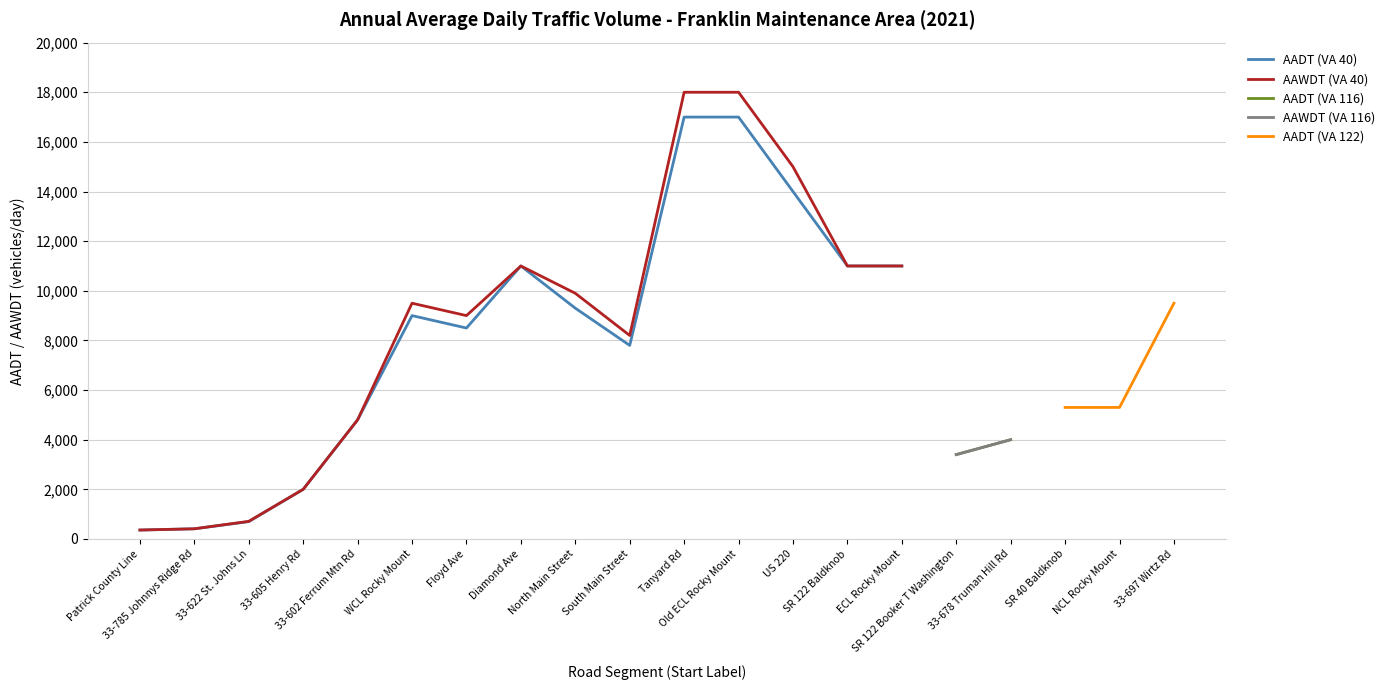

Which series has the largest range (max minus min)?

AAWDT (VA 40)